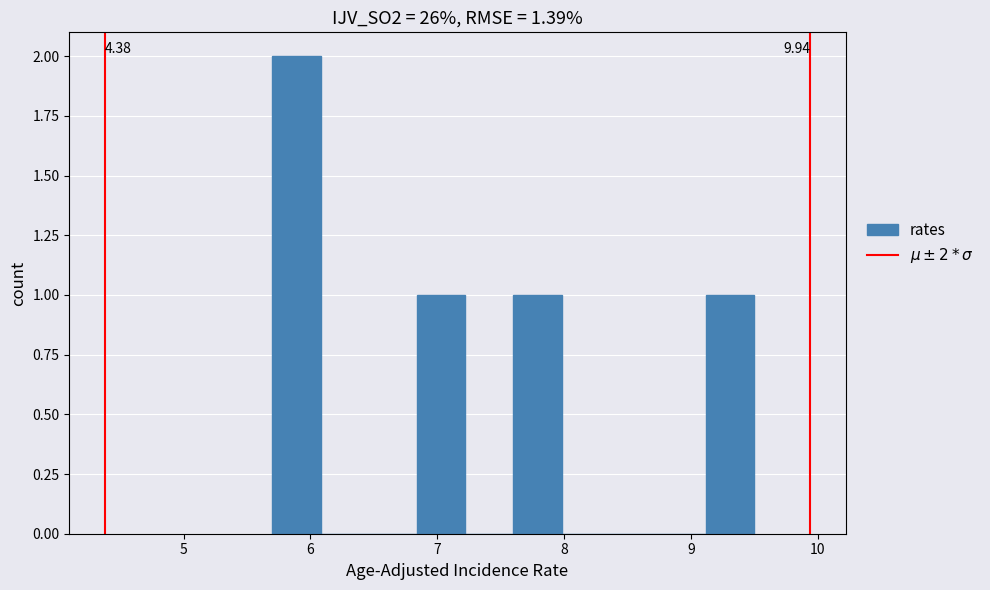

Around what value on the x-axis is the tallest bar? Give the approximate position of its centre, as read against the axis.

5.9